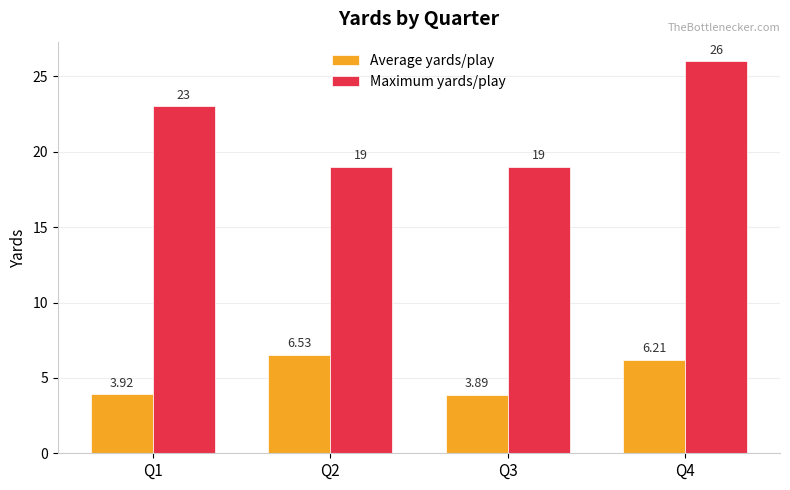

Is the value of Maximum yards/play at Q4 greater than the value of Average yards/play at Q4?

Yes